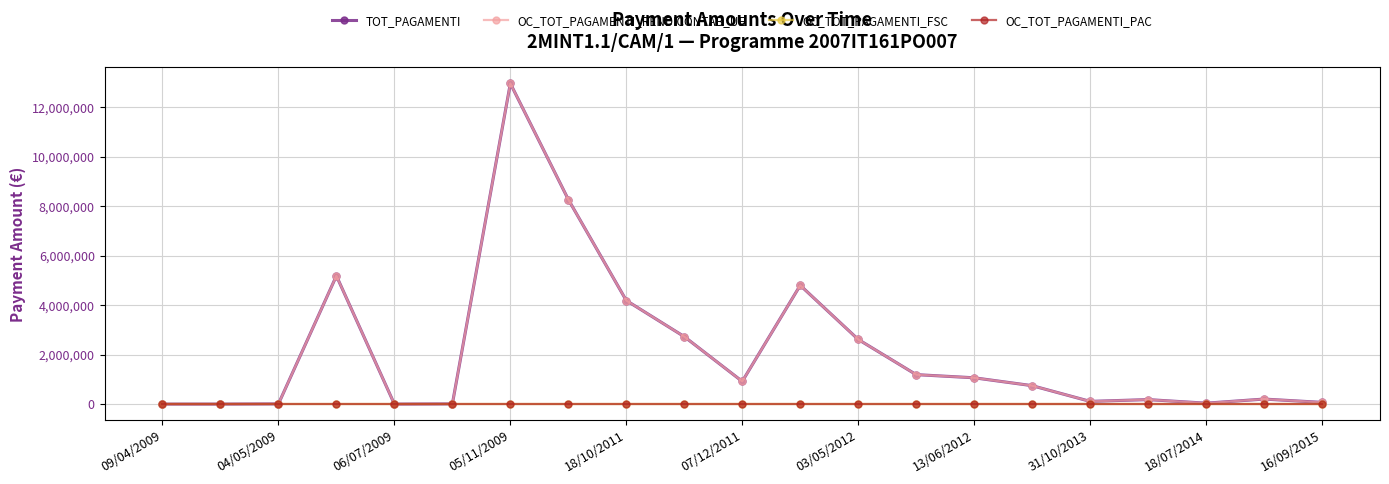

Is this an area chart (filled region under the line)?

No